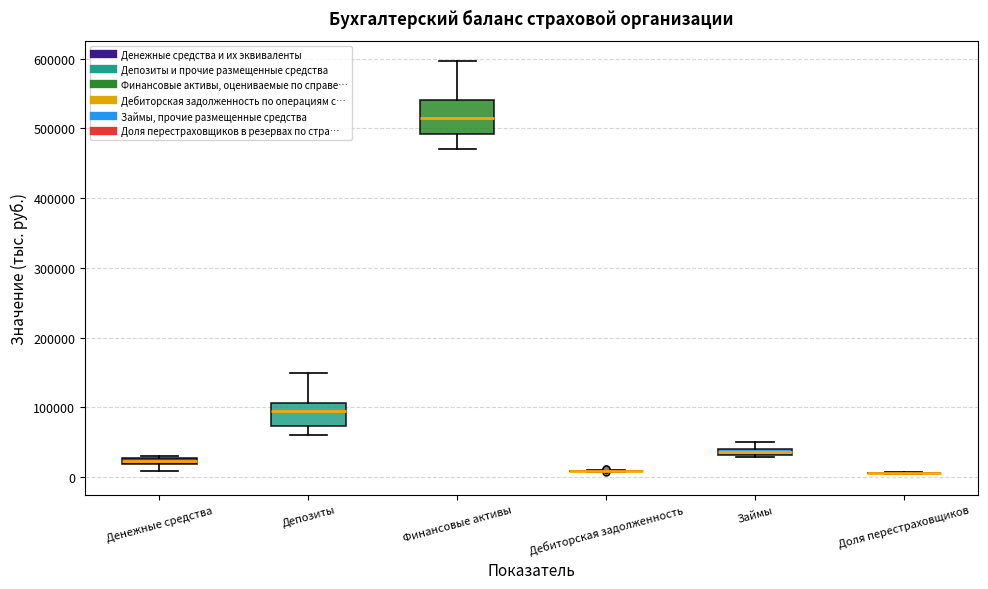

Comparing the boxes themselves (not the whiskers), which one is the tallest?

Финансовые активы